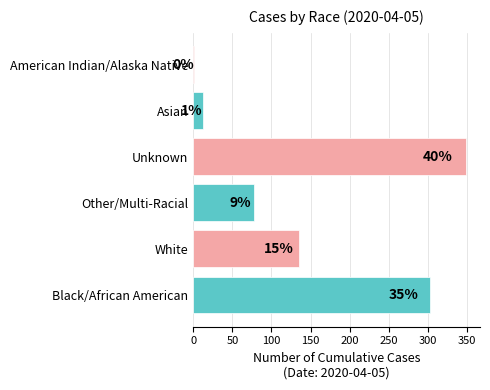

How many data points are above 135?

2